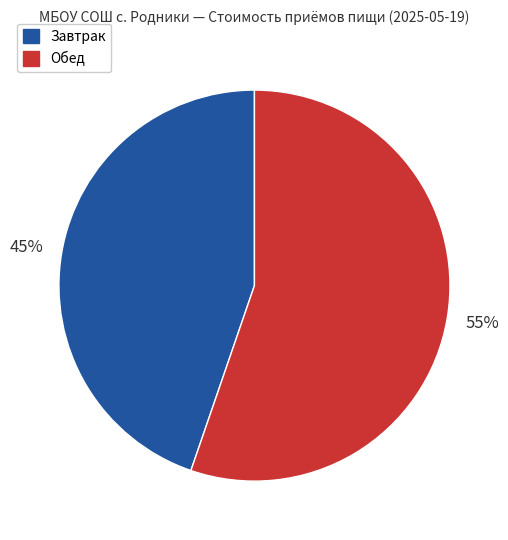

Does any single category account for the majority?

Yes